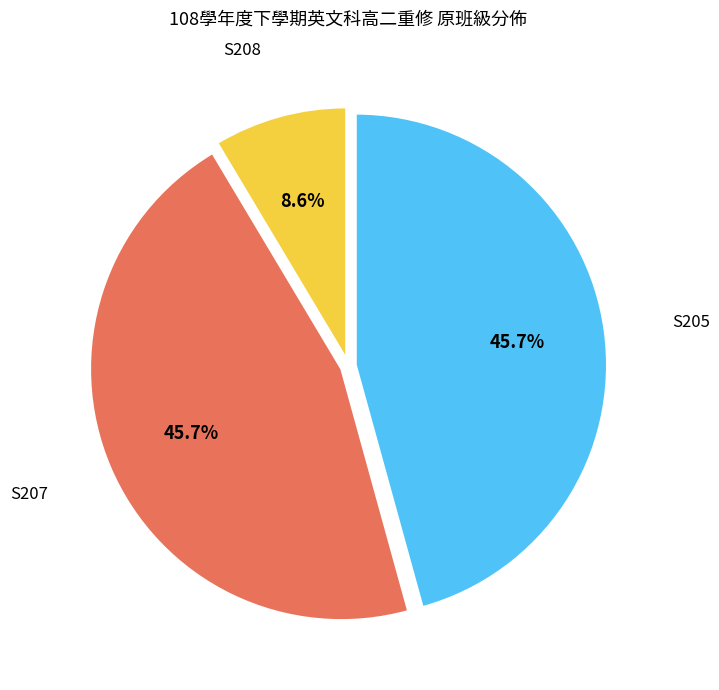

Is there any slice that represents more than half of the pie?

No